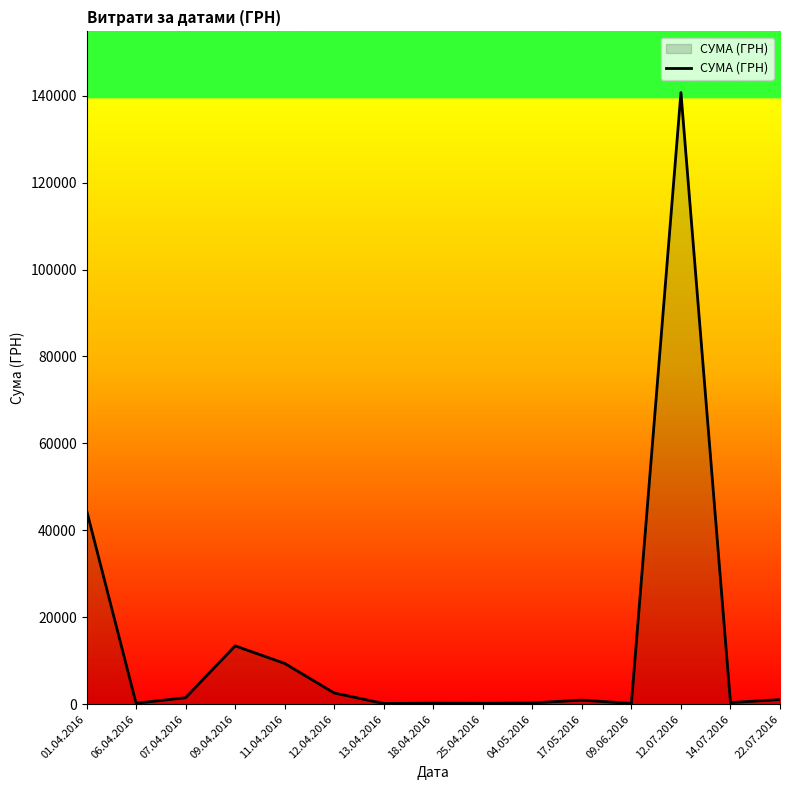

The value at 04.05.2016 is 302.9. True or false?

True